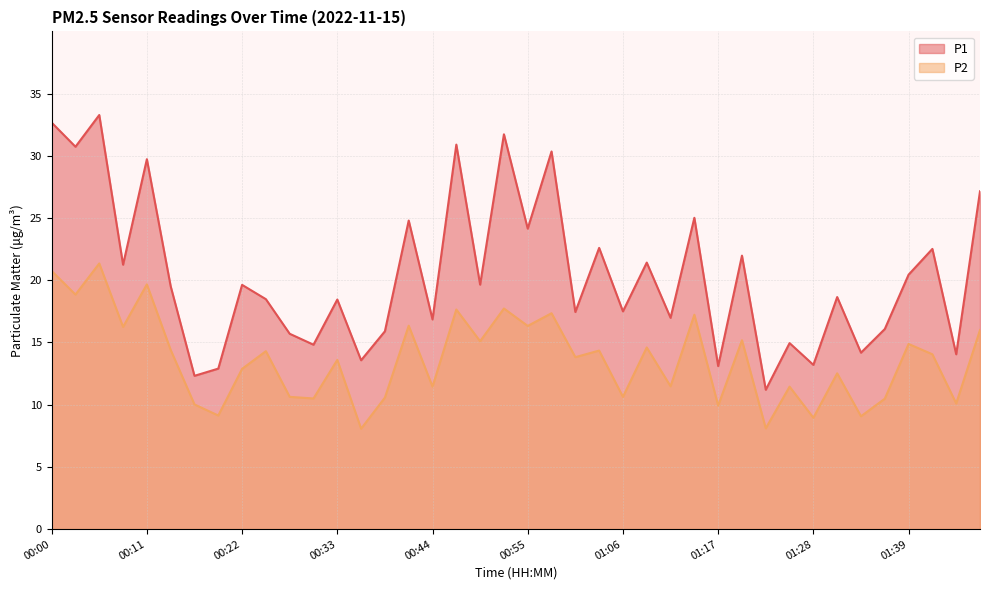

How many values in the P2 series are below 14?

20